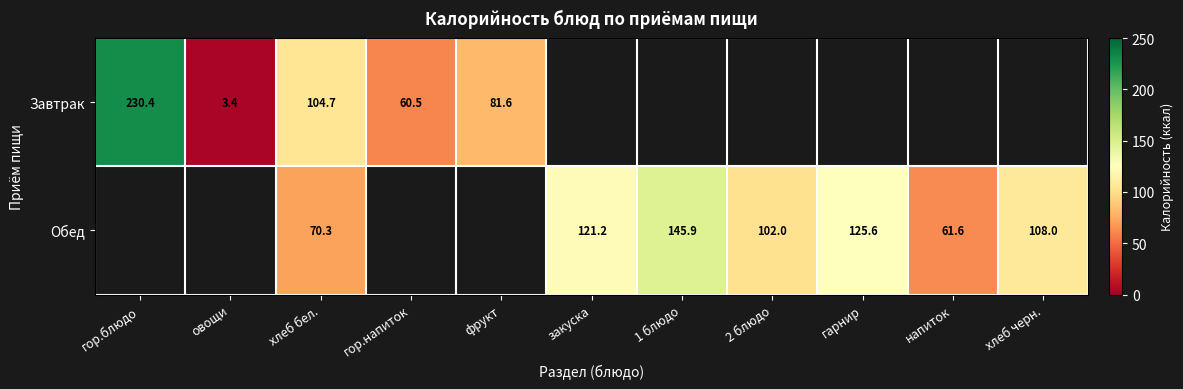

At хлеб бел., list the series in order from smallest to largest.

Обед, Завтрак